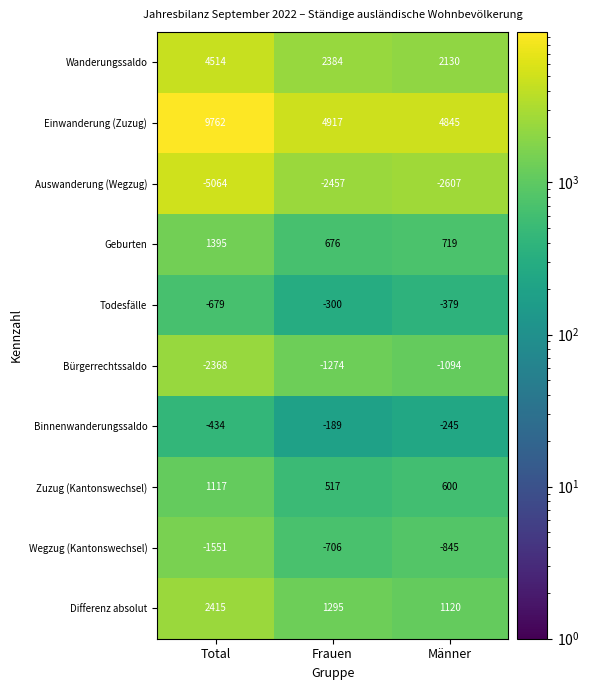

Which category has the lowest value in the Geburten series?

Frauen